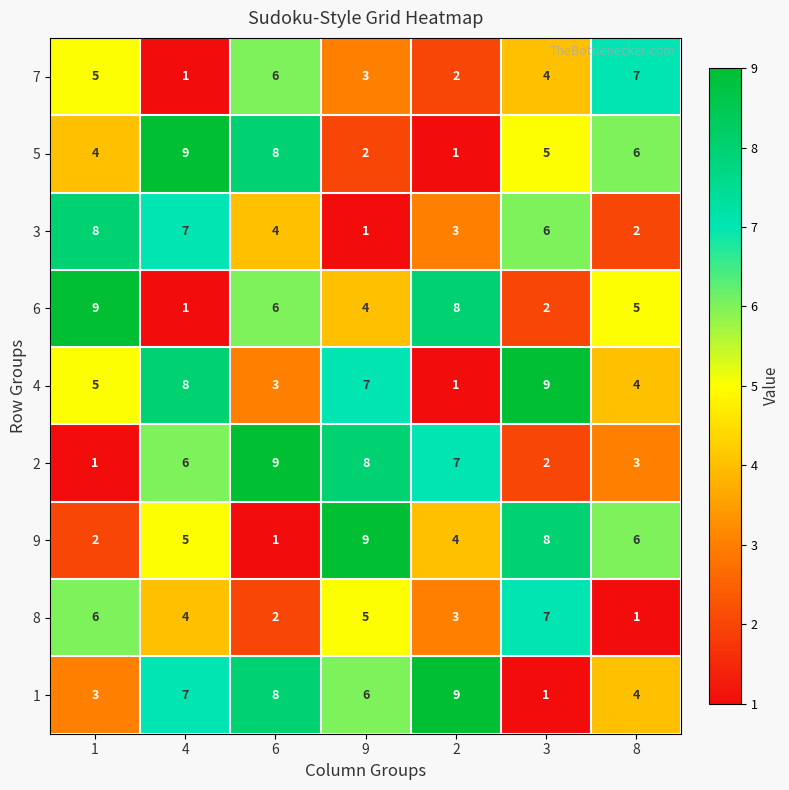

At which category is the sum across all series the highest?

4